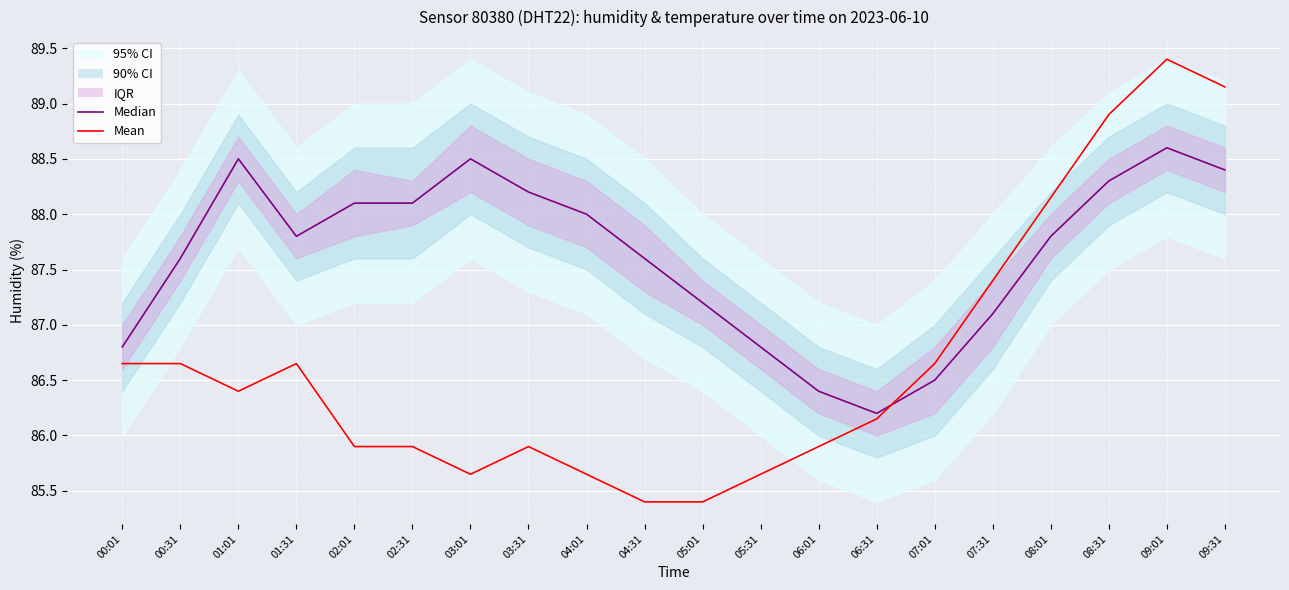

At how many categories does at least one series exceed 87?

15